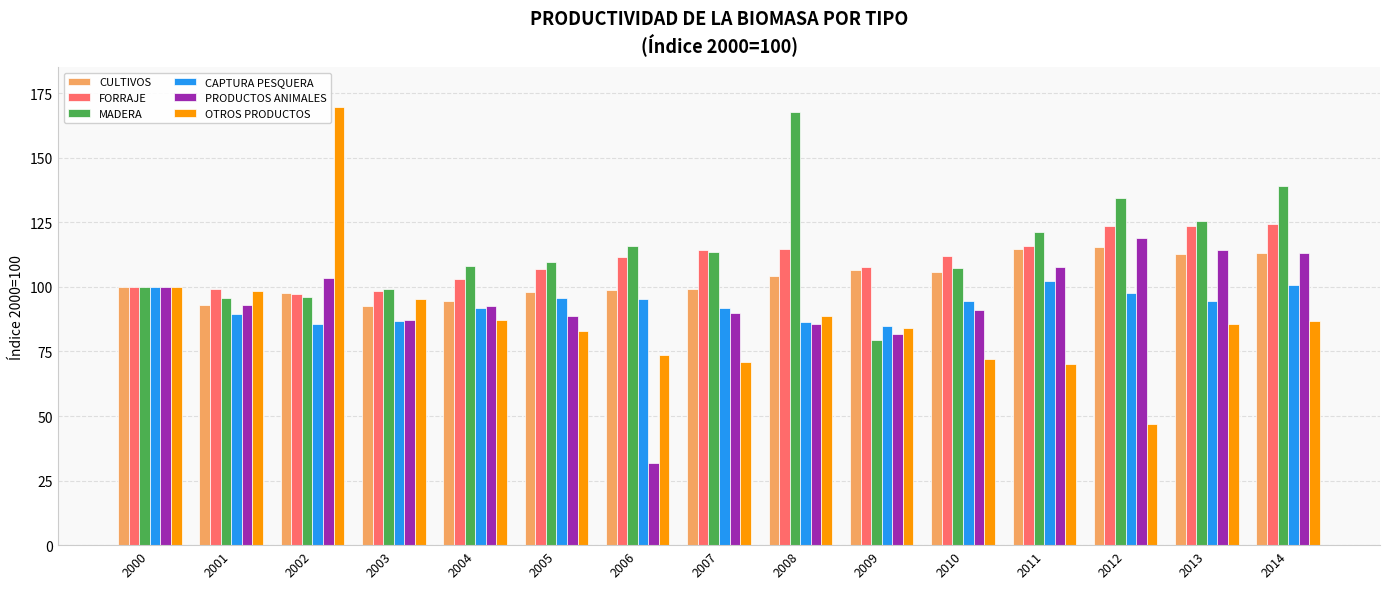

List the series in order of their peak value, lowest first.

CAPTURA PESQUERA, CULTIVOS, PRODUCTOS ANIMALES, FORRAJE, MADERA, OTROS PRODUCTOS